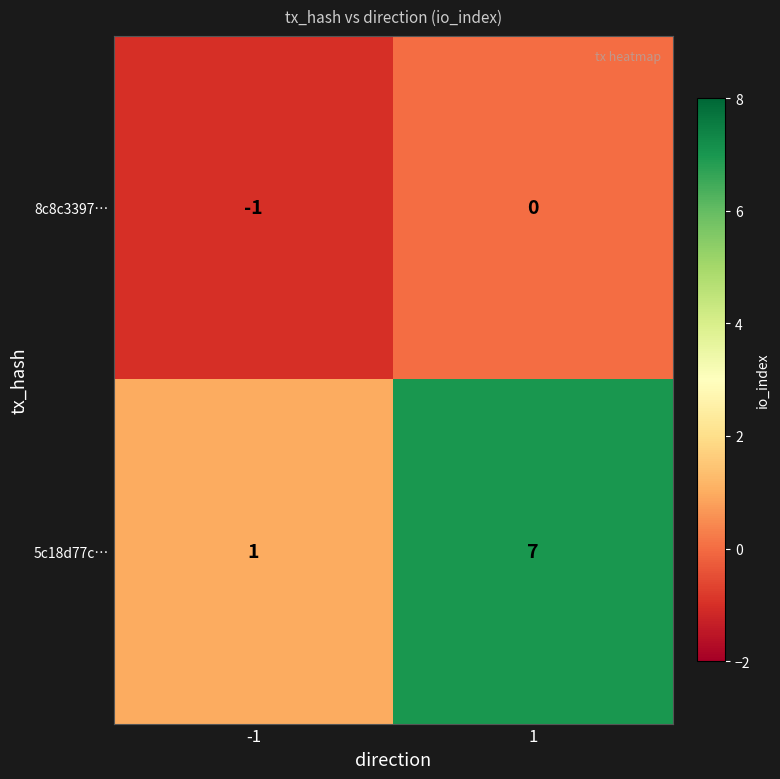

What is the smallest value displayed?

-1